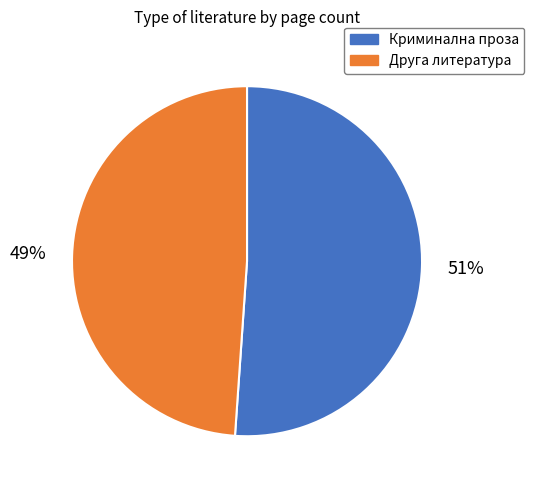

To the nearest percent, what is the difference between the largest and smallest slice percentages?

2%